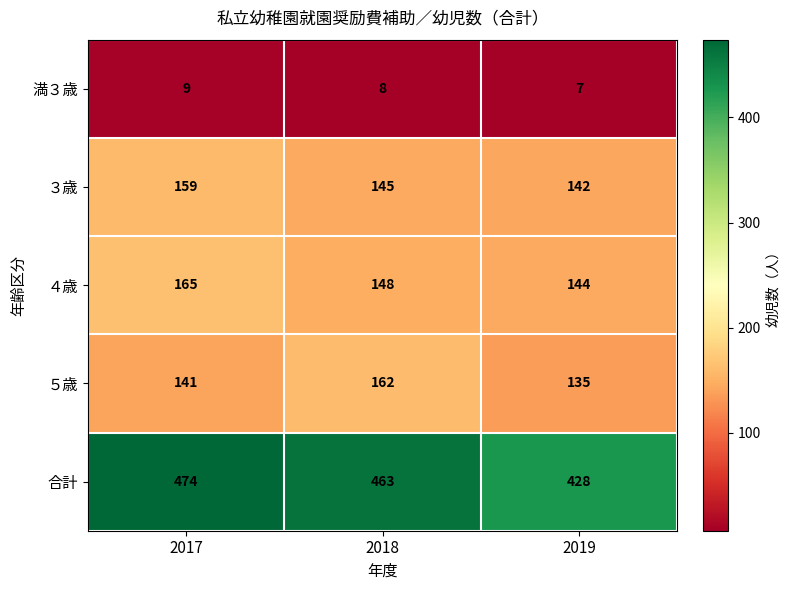

How many data points in ４歳 are less than 148?

1